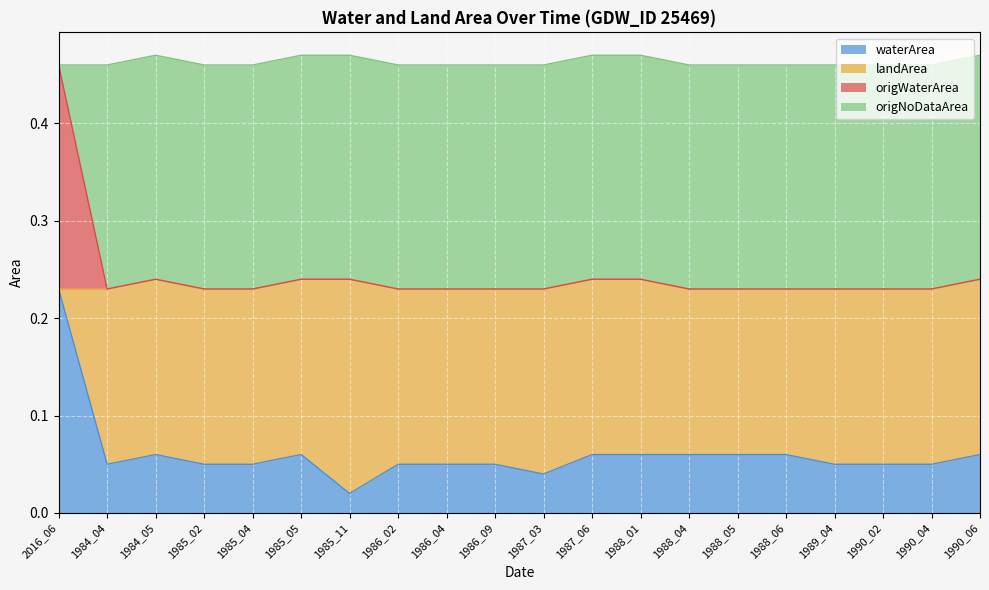

At which label does waterArea reach its peak?

2016_06